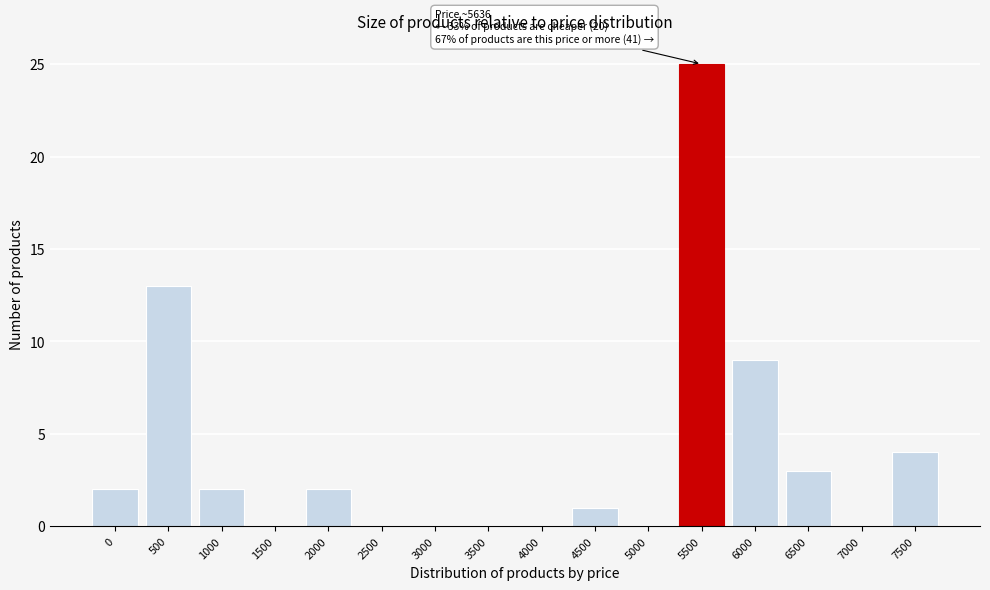

Reading left to right, list all the values displayed in this chart.

0=2	500=13	1000=2	1500=0	2000=2	2500=0	3000=0	3500=0	4000=0	4500=1	5000=0	5500=25	6000=9	6500=3	7000=0	7500=4